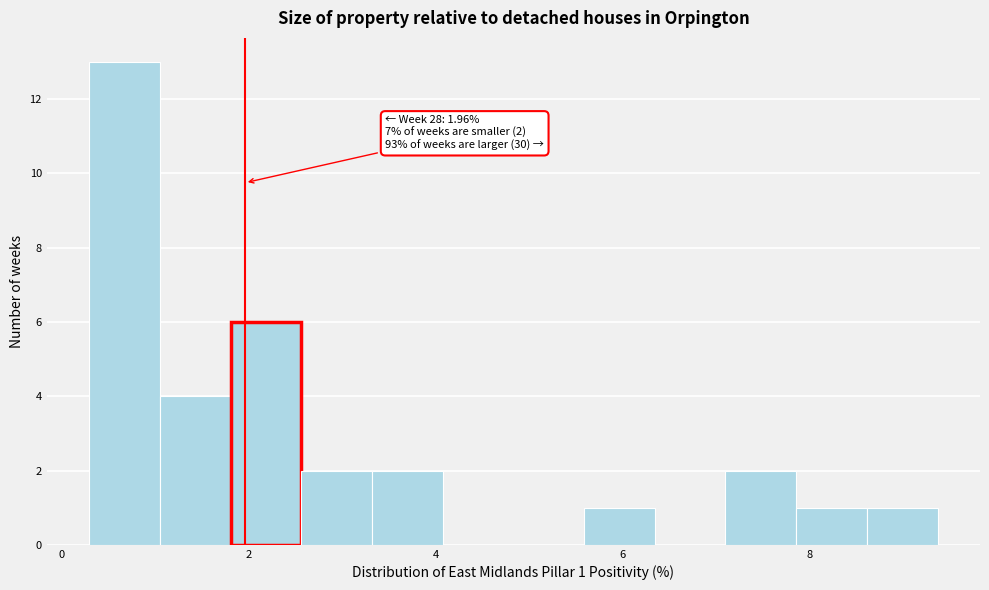

Around what value on the x-axis is the tallest bar? Give the approximate position of its centre, as read against the axis.

0.6